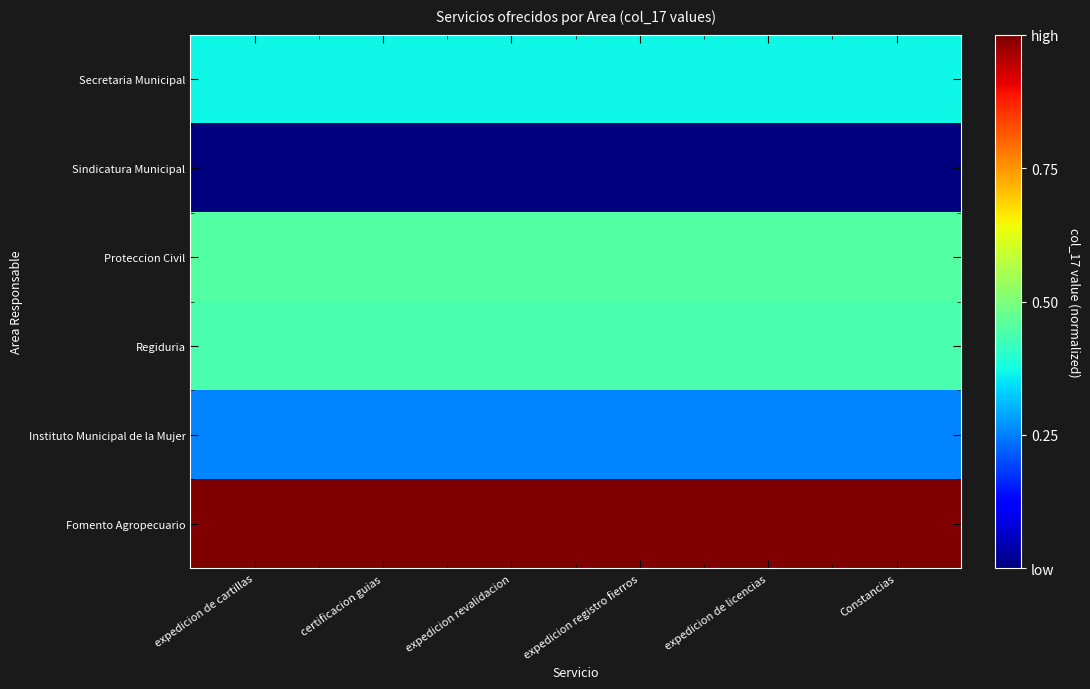

Reading left to right, what are all the values shown in this chart?

Secretaria Municipal: expedicion de cartillas=0.4	certificacion guias=0.4	expedicion revalidacion=0.4	expedicion registro fierros=0.4	expedicion de licencias=0.4	Constancias=0.4
Sindicatura Municipal: expedicion de cartillas=0.0	certificacion guias=0.0	expedicion revalidacion=0.0	expedicion registro fierros=0.0	expedicion de licencias=0.0	Constancias=0.0
Proteccion Civil: expedicion de cartillas=0.5	certificacion guias=0.5	expedicion revalidacion=0.5	expedicion registro fierros=0.5	expedicion de licencias=0.5	Constancias=0.5
Regiduria: expedicion de cartillas=0.4	certificacion guias=0.4	expedicion revalidacion=0.4	expedicion registro fierros=0.4	expedicion de licencias=0.4	Constancias=0.4
Instituto Municipal de la Mujer: expedicion de cartillas=0.3	certificacion guias=0.3	expedicion revalidacion=0.3	expedicion registro fierros=0.3	expedicion de licencias=0.3	Constancias=0.3
Fomento Agropecuario: expedicion de cartillas=1.0	certificacion guias=1.0	expedicion revalidacion=1.0	expedicion registro fierros=1.0	expedicion de licencias=1.0	Constancias=1.0